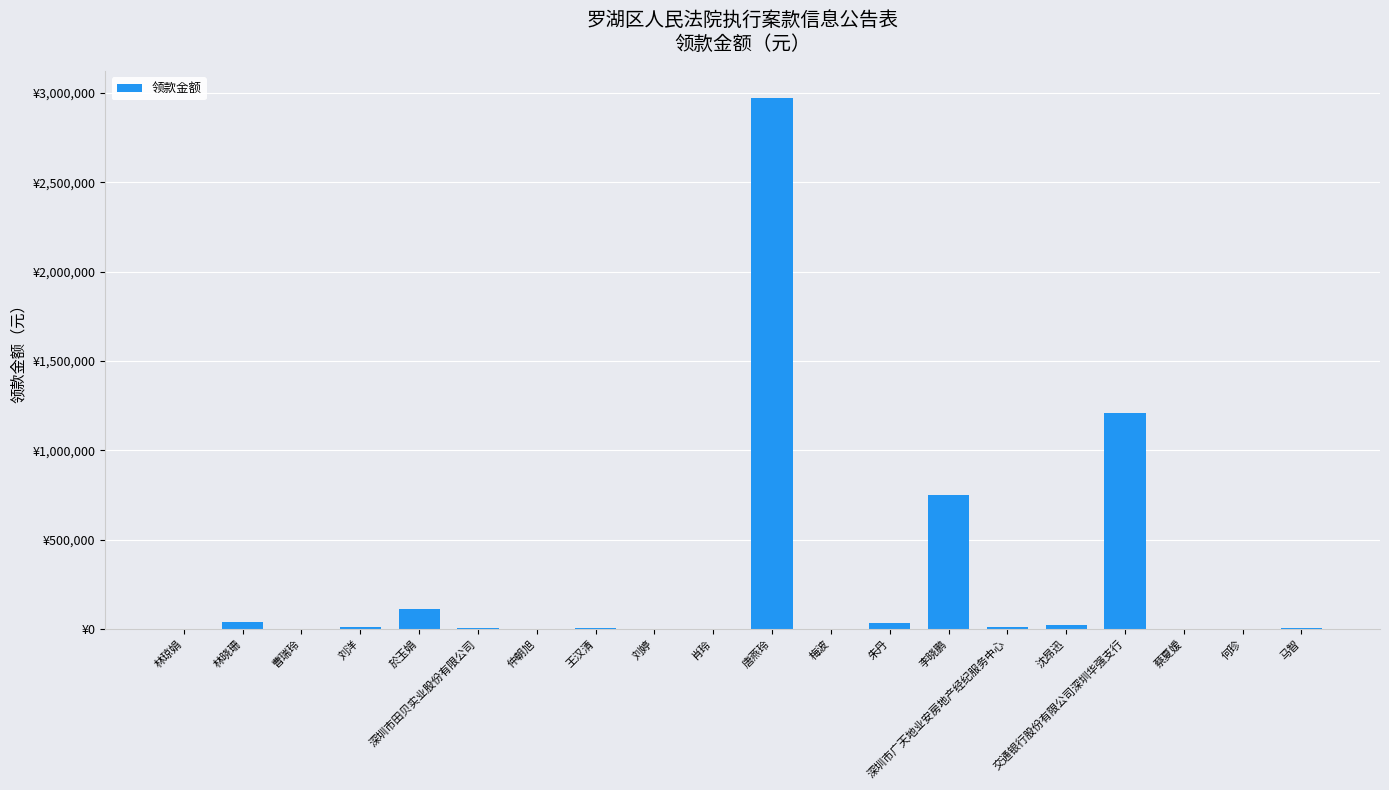

Are the bars horizontal?

No